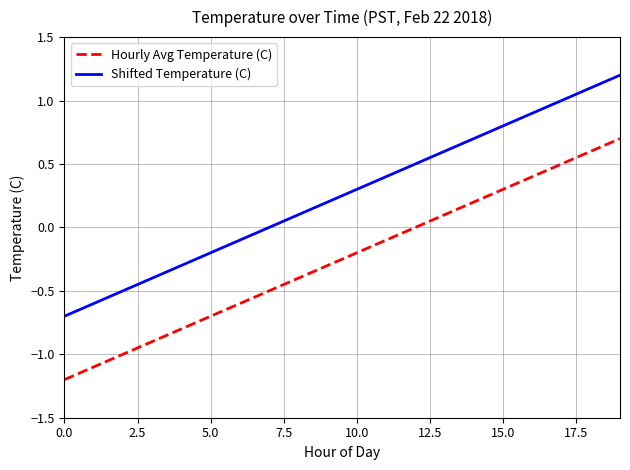

True or false: Shifted Temperature (C) and Hourly Avg Temperature (C) intersect in this chart.

False